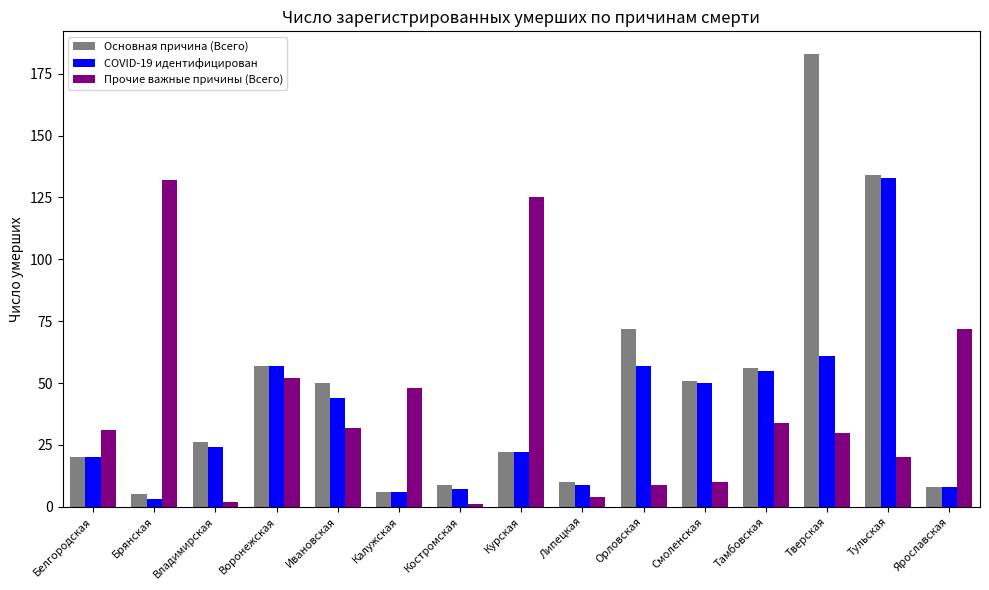

Is the value of Прочие важные причины (Всего) at Владимирская greater than the value of COVID-19 идентифицирован at Тверская?

No